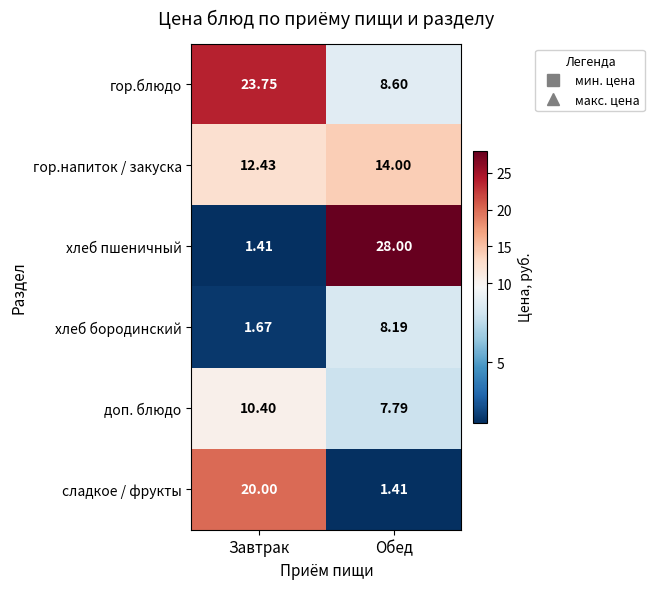

Which category has the highest value in the сладкое / фрукты series?

Завтрак